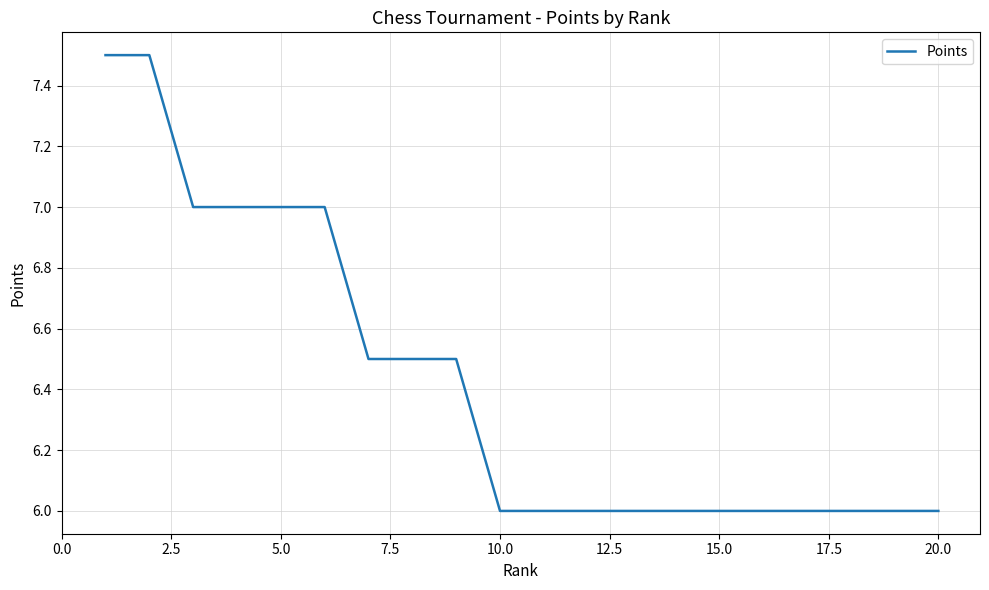

Count the number of categories in the chart.

20